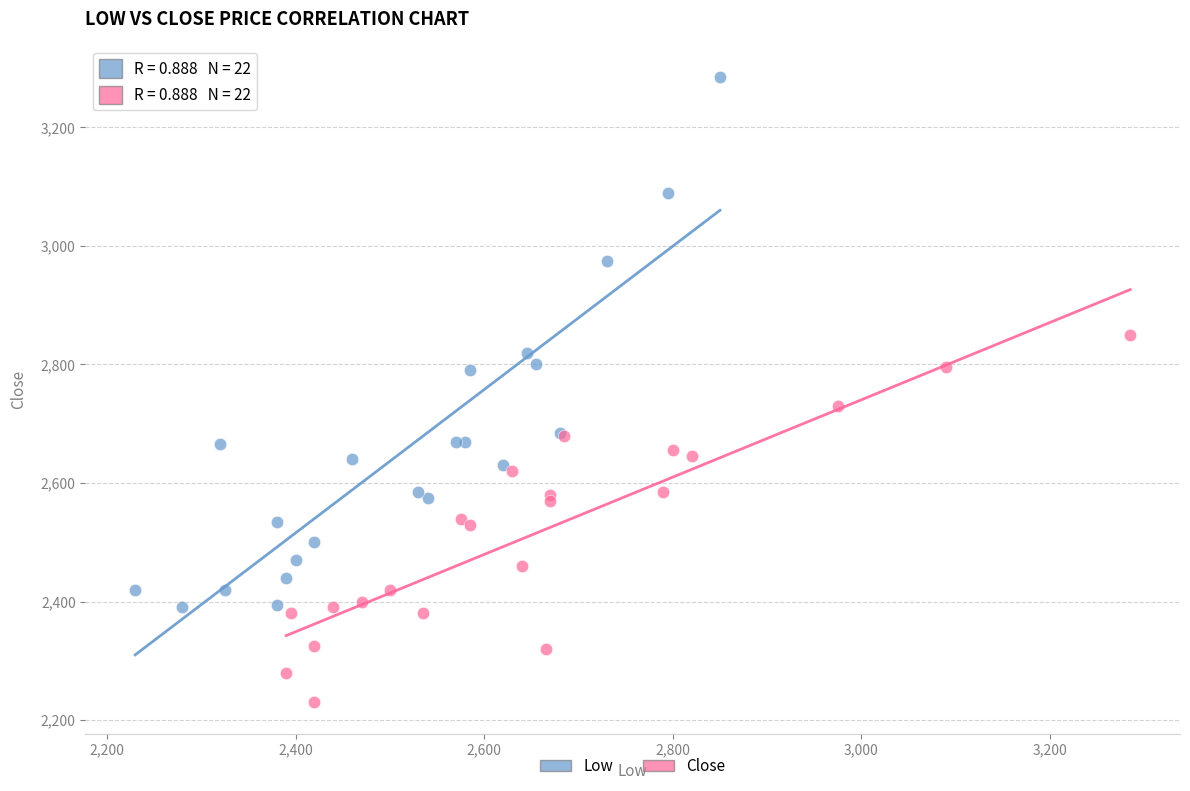

Which series has the widest spread of Y values?

Low